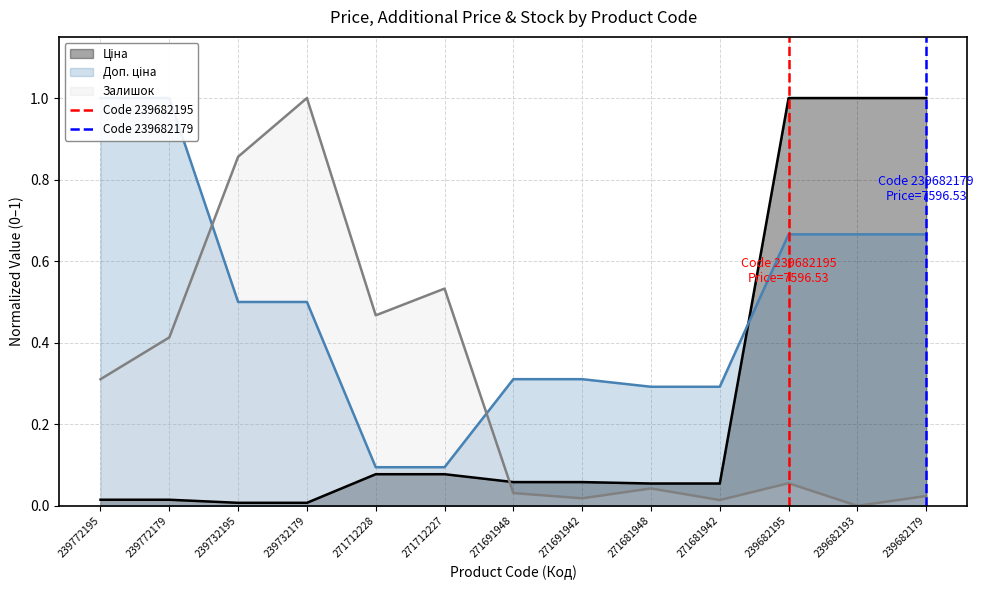

The value of Залишок at 239772195 is 0.3. True or false?

True